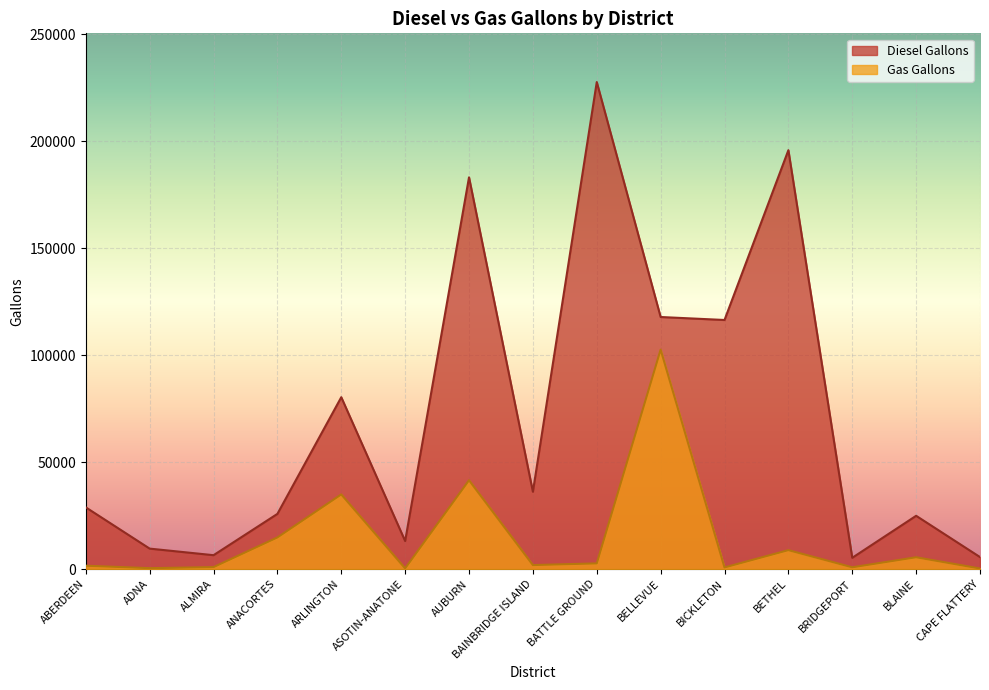

Between ANACORTES and BELLEVUE, which is larger?

BELLEVUE